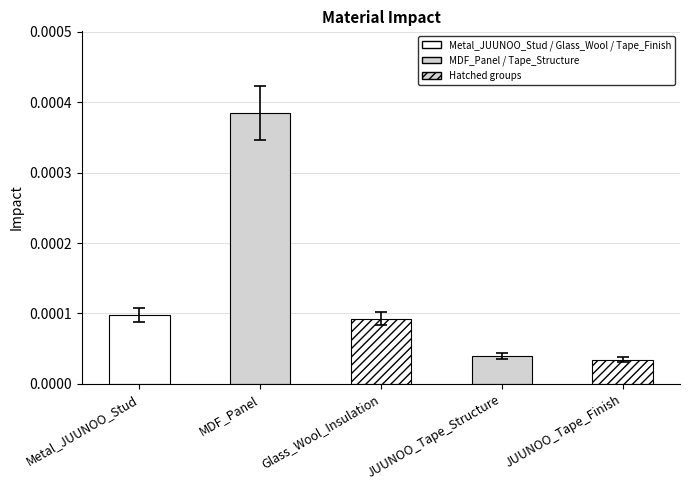

What is the label of the 2nd bar from the left?

MDF_Panel